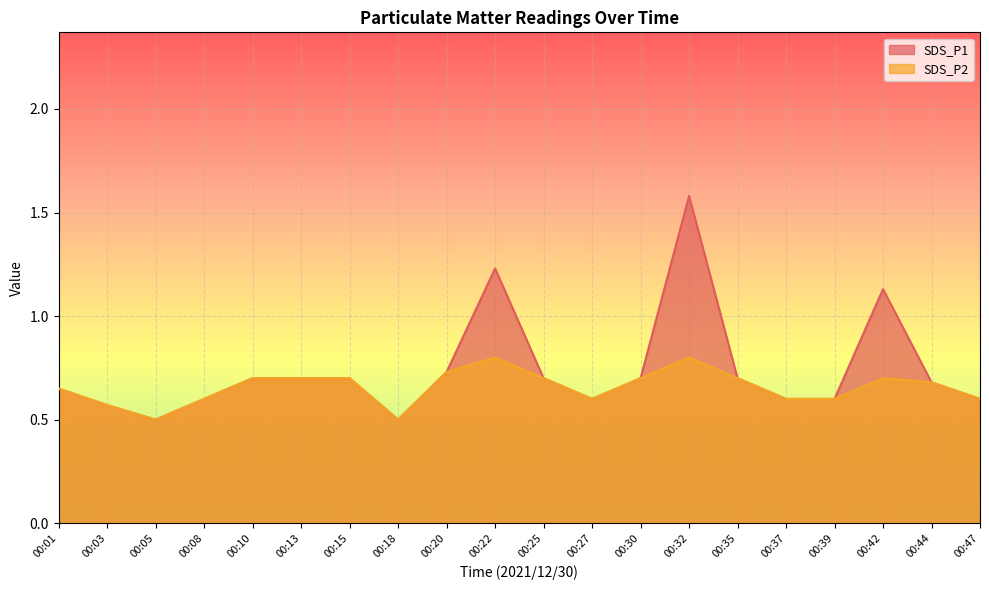

Which series changed the most between 00:03 and 00:42?

SDS_P1